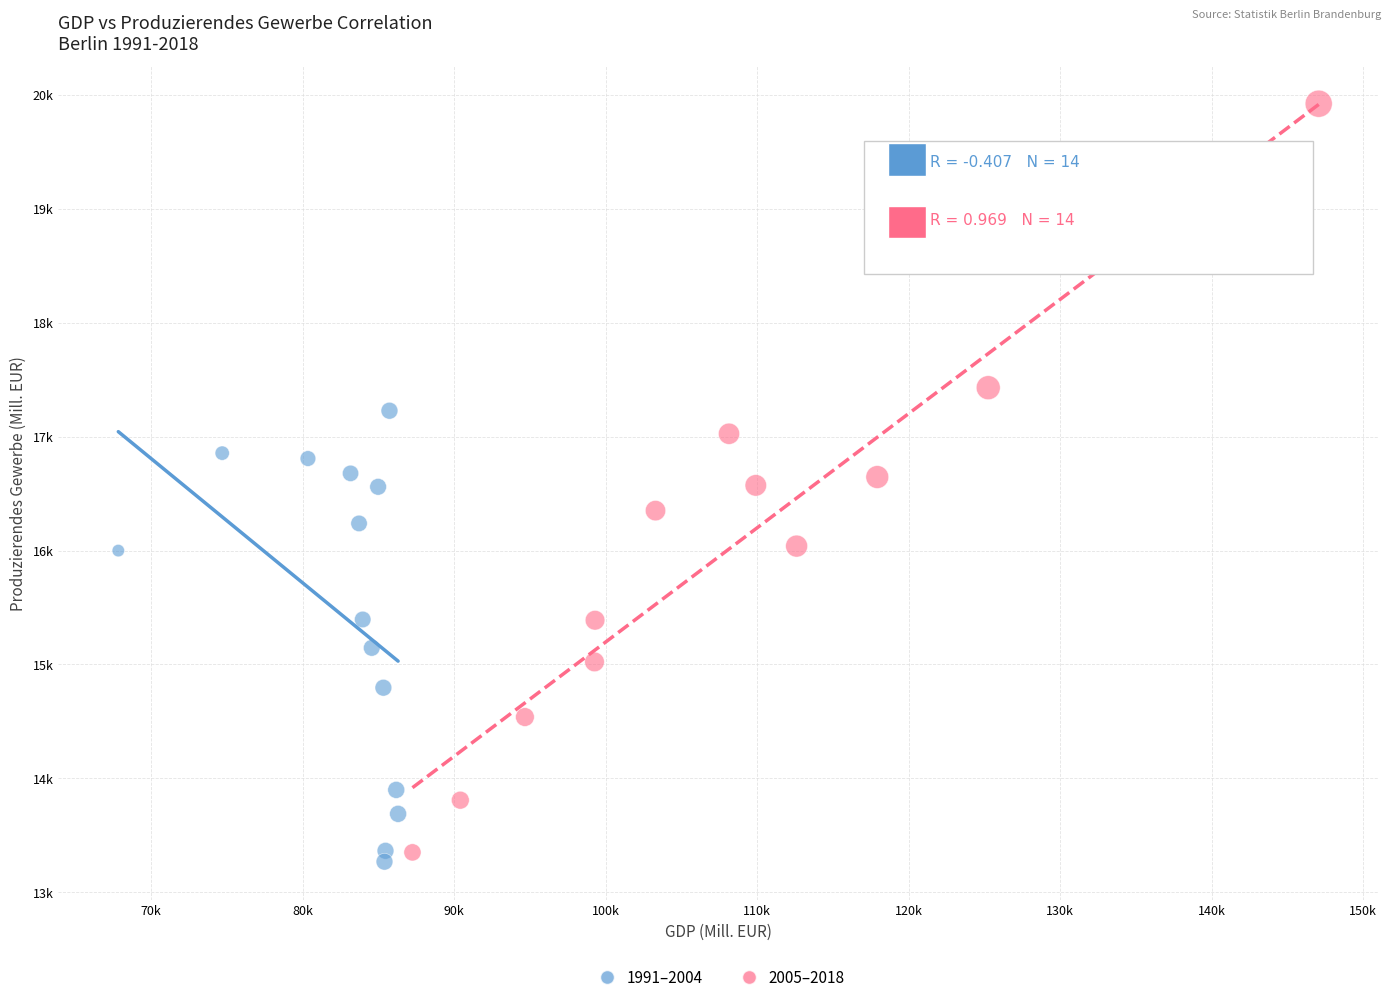

What are all the series names shown in the legend?

1991–2004, 2005–2018